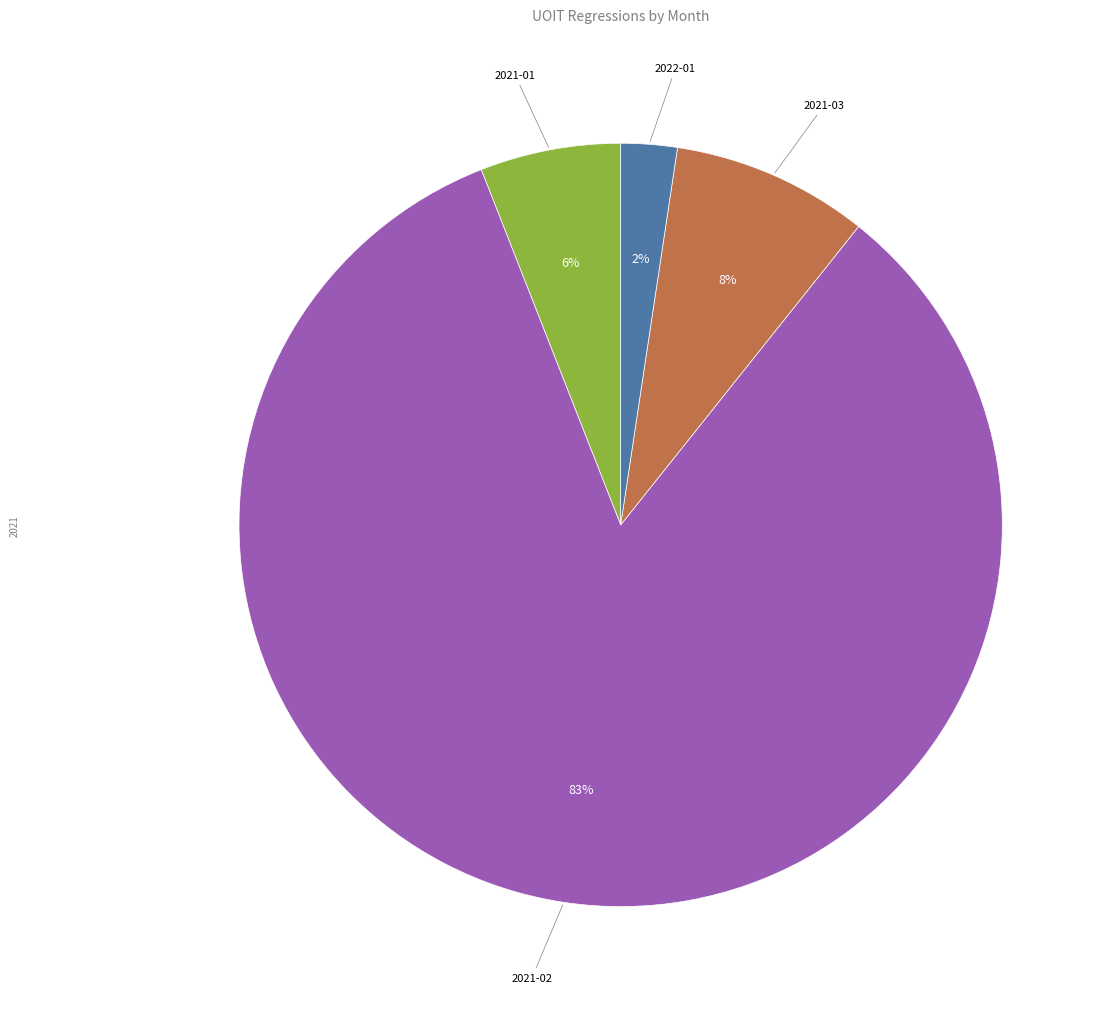

To the nearest percent, what is the average slice percentage?

25%